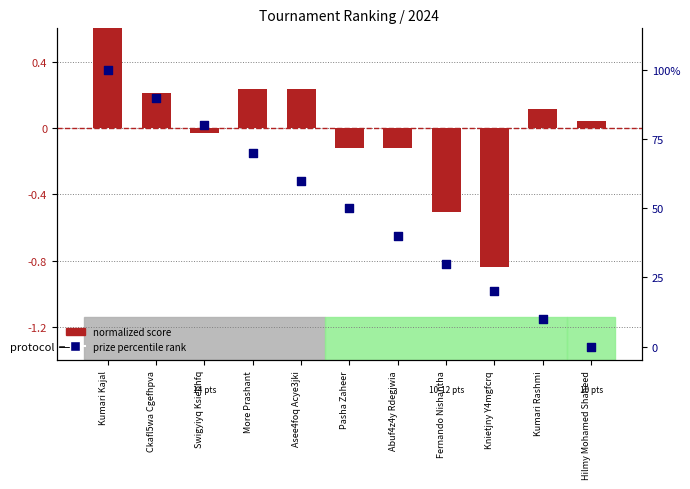

What are all the series names shown in the legend?

normalized score, prize percentile rank